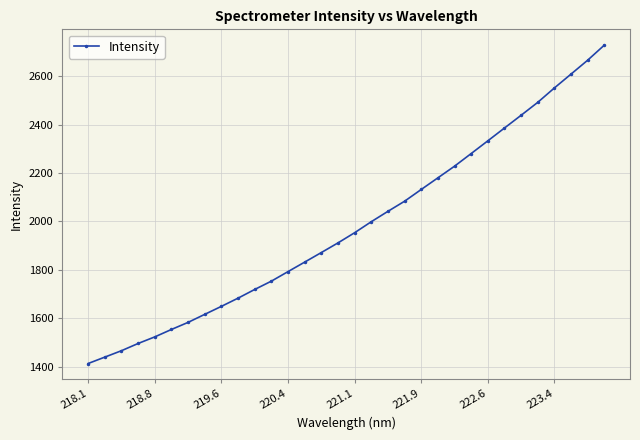

What is the average value?

1981.4